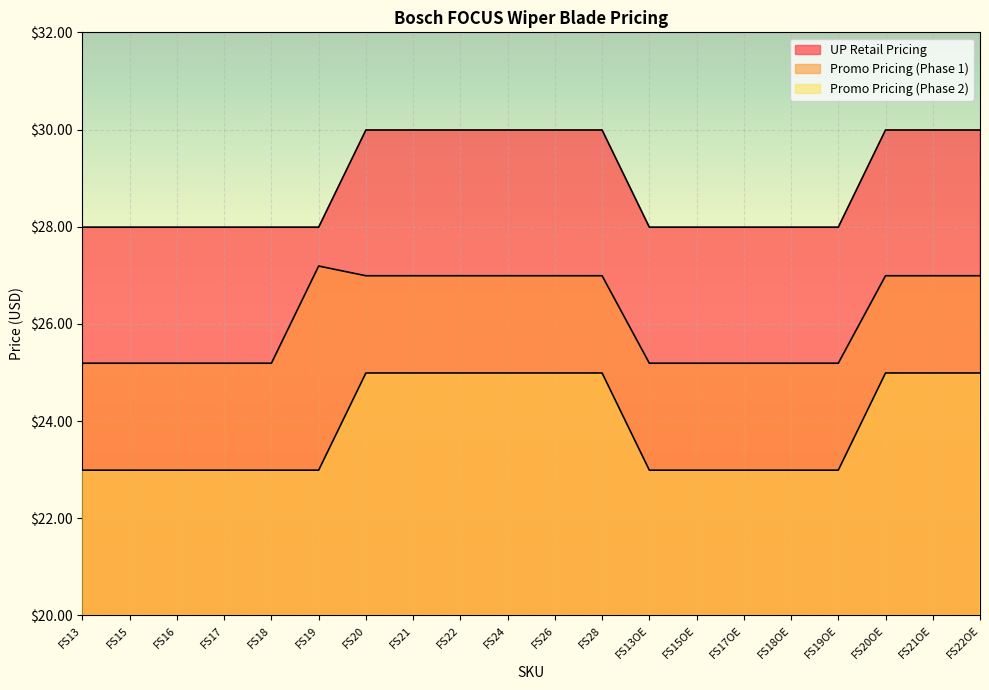

Rank the categories by Promo Pricing (Phase 1) value from highest to lowest.

FS19, FS20, FS21, FS22, FS24, FS26, FS28, FS20OE, FS21OE, FS22OE, FS13, FS15, FS16, FS17, FS18, FS13OE, FS15OE, FS17OE, FS18OE, FS19OE